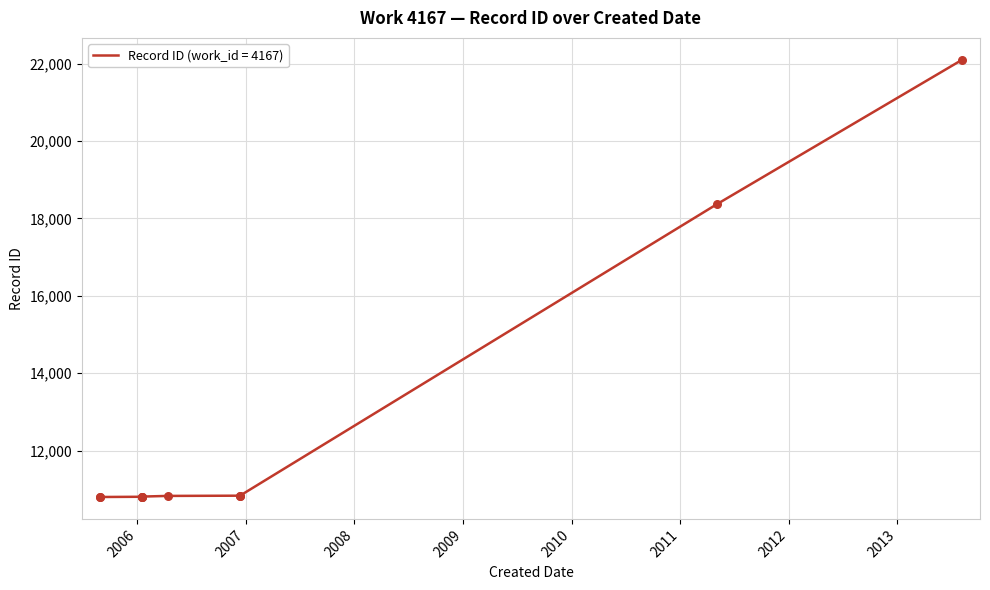

What is the ratio of the value at 2005-08-28 to the value at 2006-01-18?

1.0